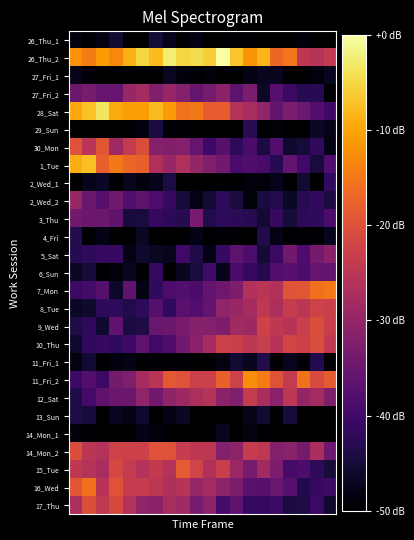

How many distinct data groups are displayed?

27